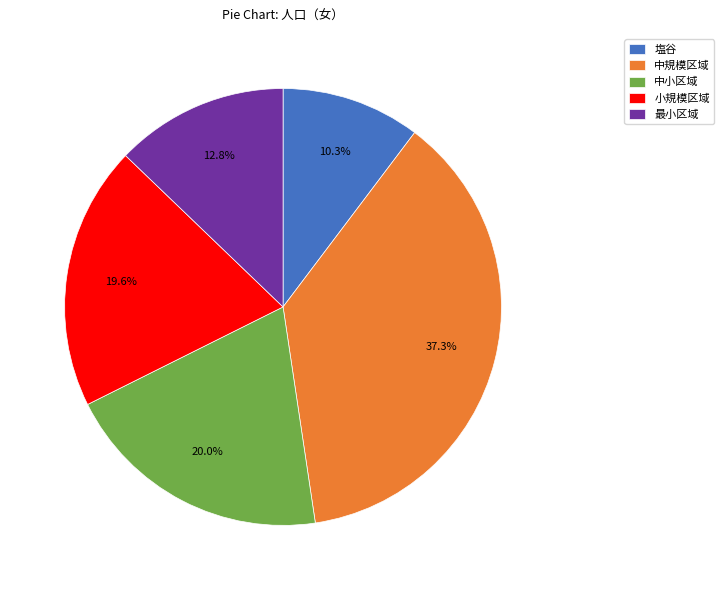

Approximately how many times larger is the value at 中規模区域 compared to 中小区域?

1.9